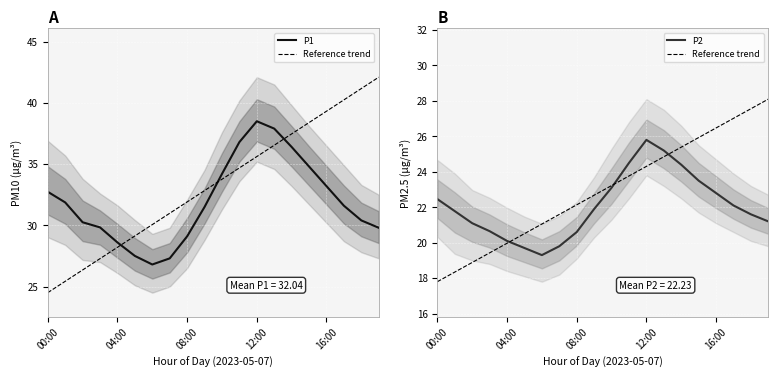

How many distinct data groups are displayed?

3